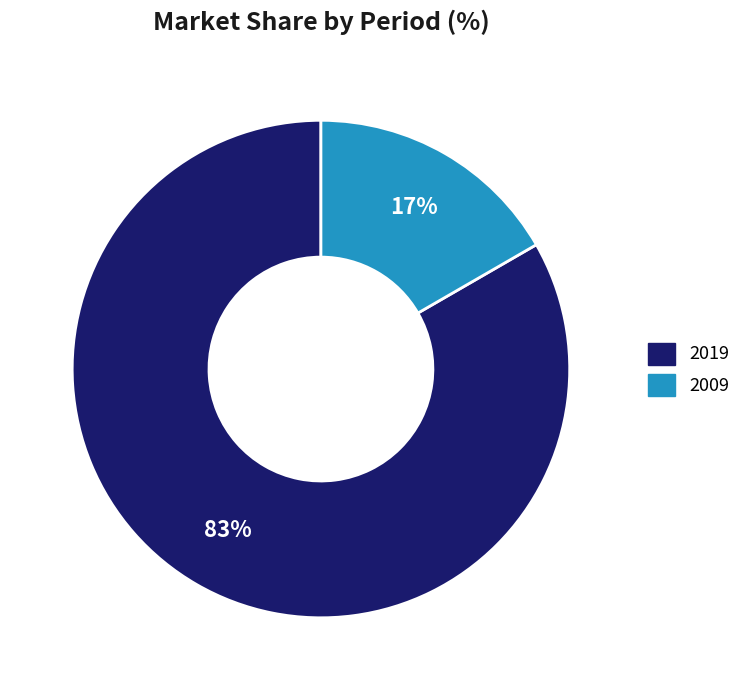

Combined, do 2019 and 2009 account for over 50%?

Yes